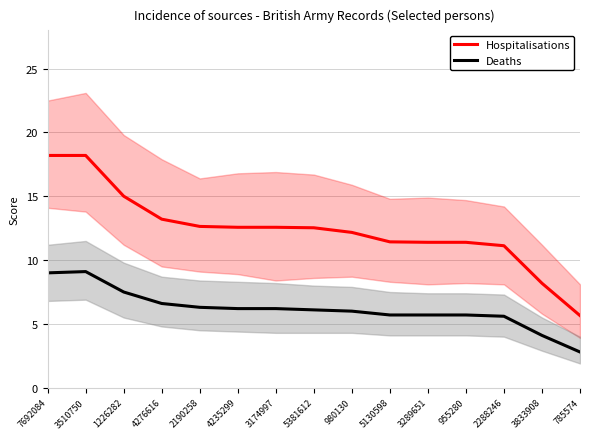

What is the greatest value displayed?

18.2